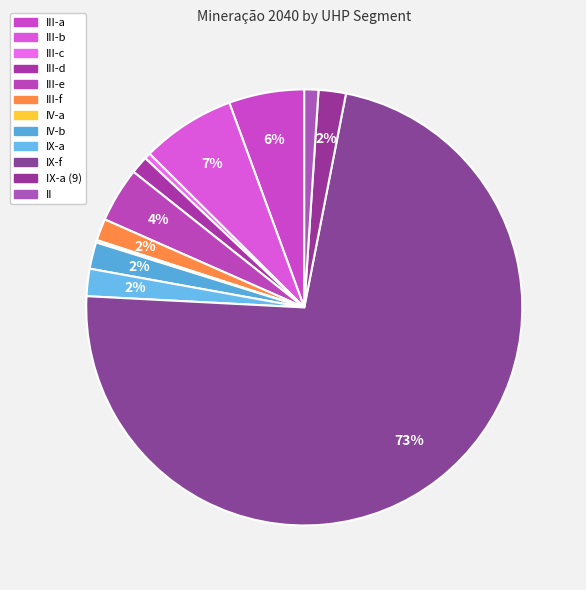

How many slices are in this pie chart?

12